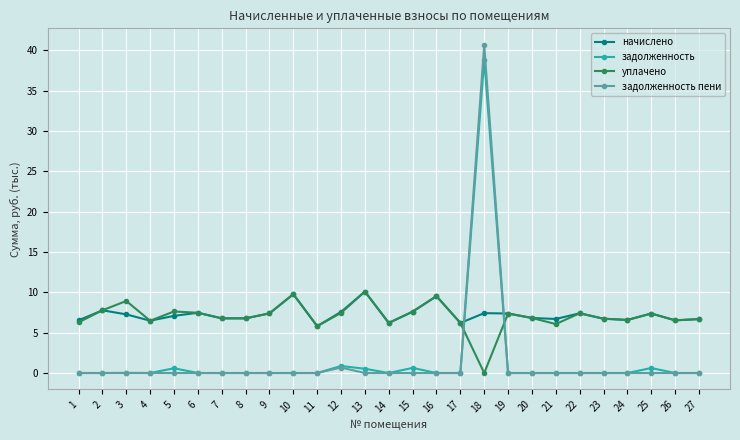

Which series has the widest spread of values?

задолженность пени